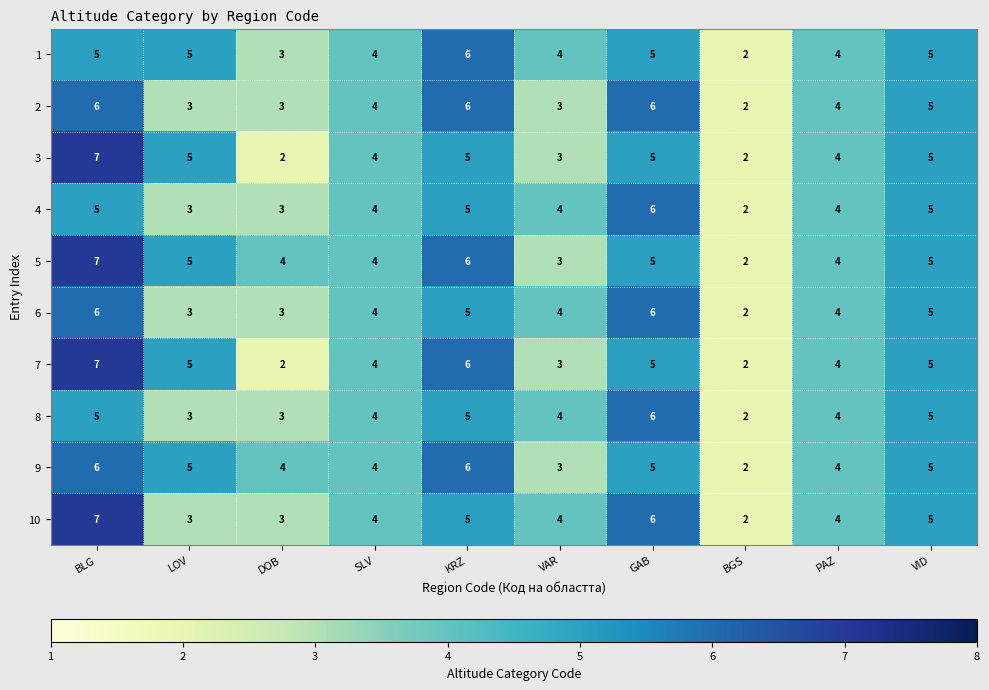

At which category is the sum across all series the highest?

BLG